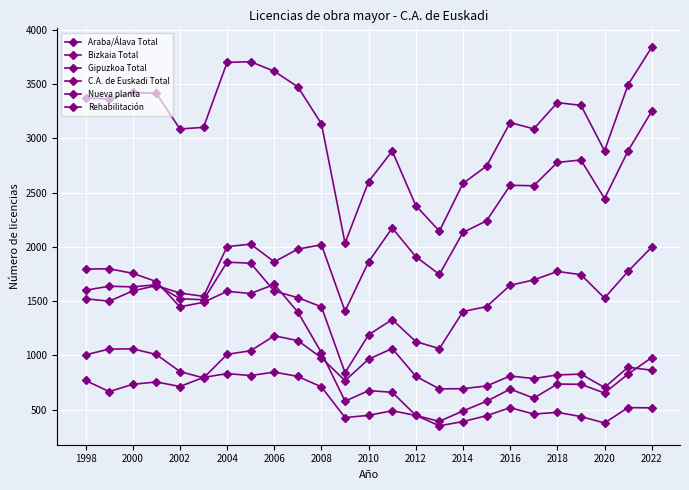

What is the difference between the second highest and minimum values in the Gipuzkoa Total series?

454